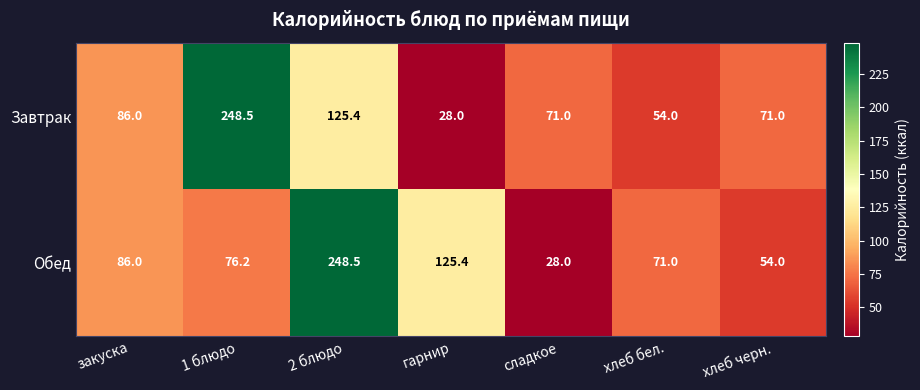

At which category is the sum across all series the highest?

2 блюдо